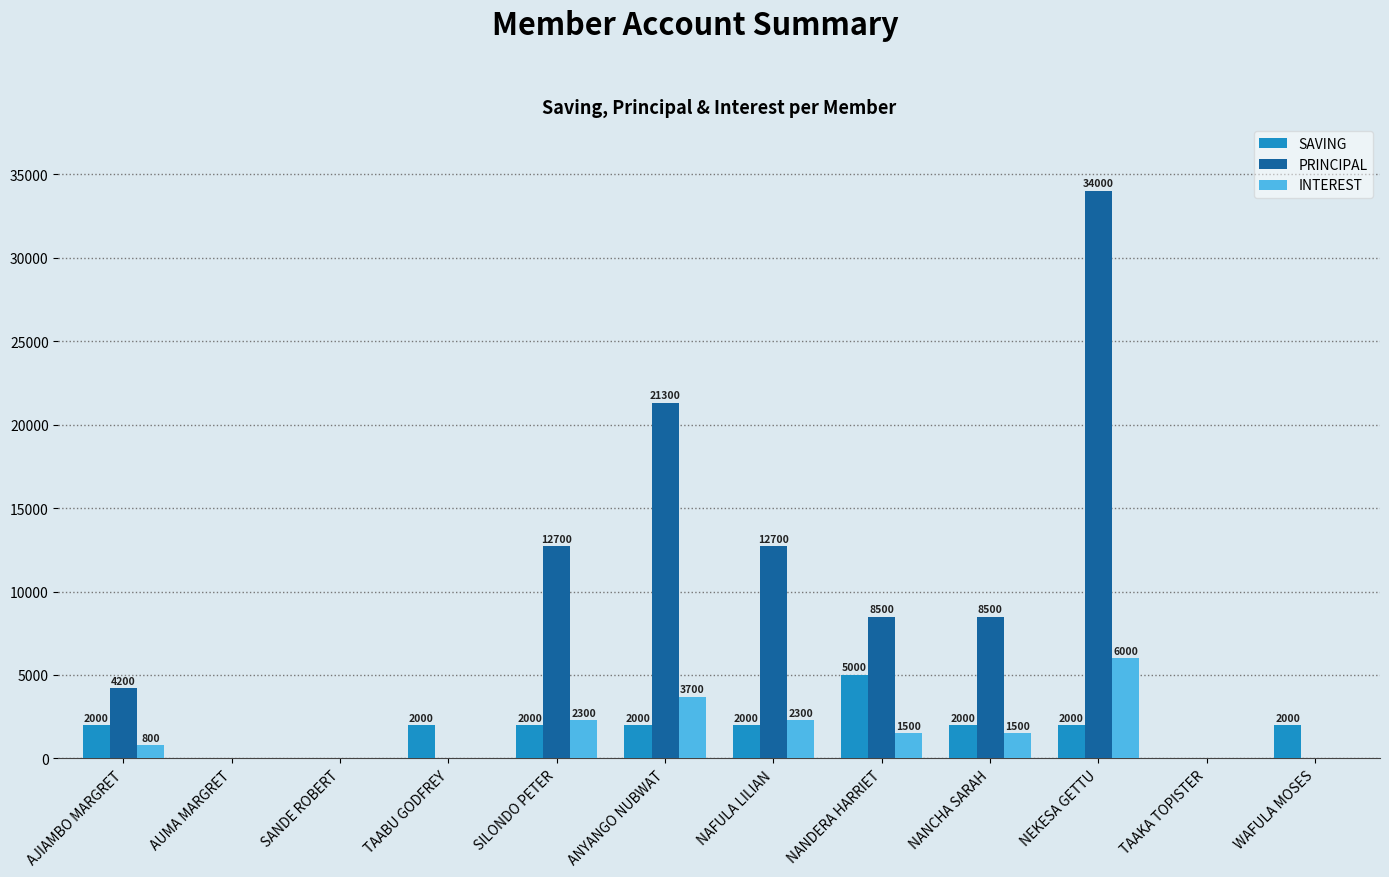

What is the sum of all PRINCIPAL values?

101900